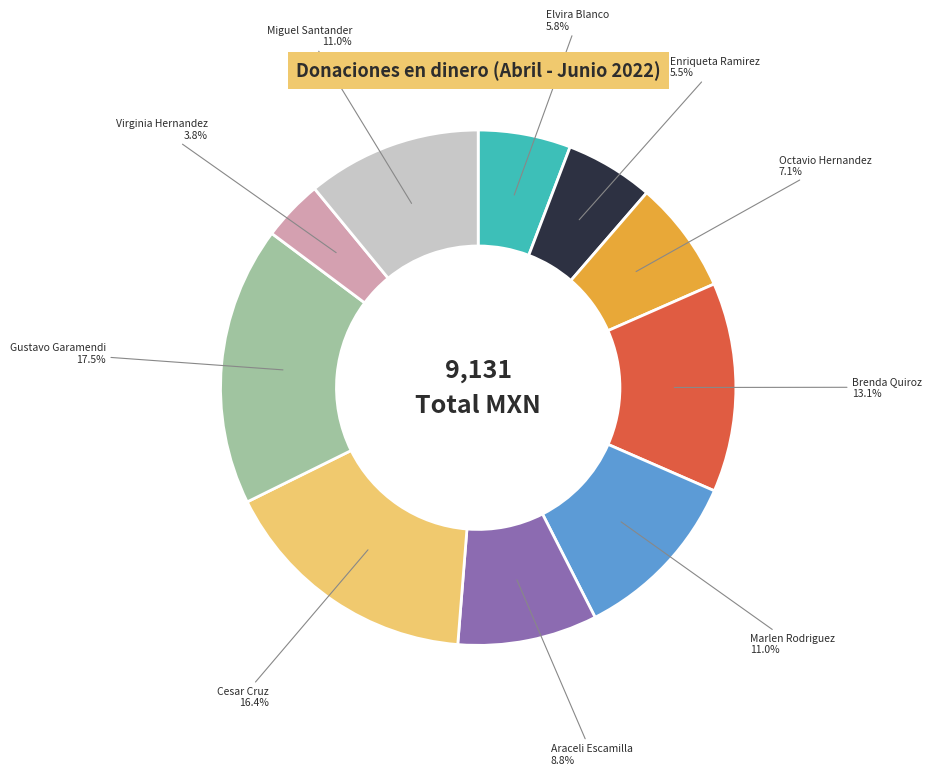

What percentage is NOT represented by Elvira Blanco?

94.2%